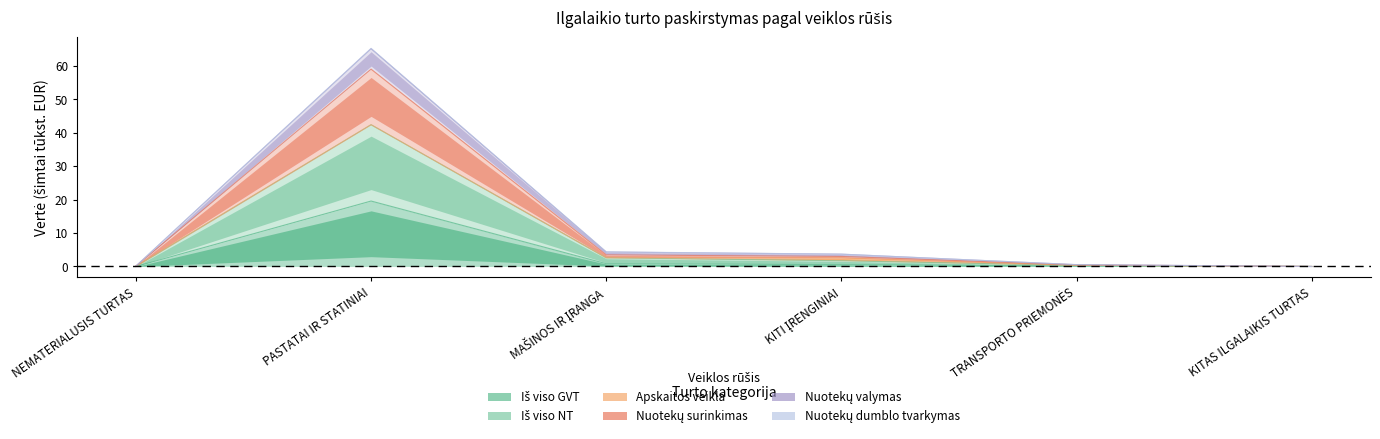

How many values in Iš viso GVT are above zero?

4